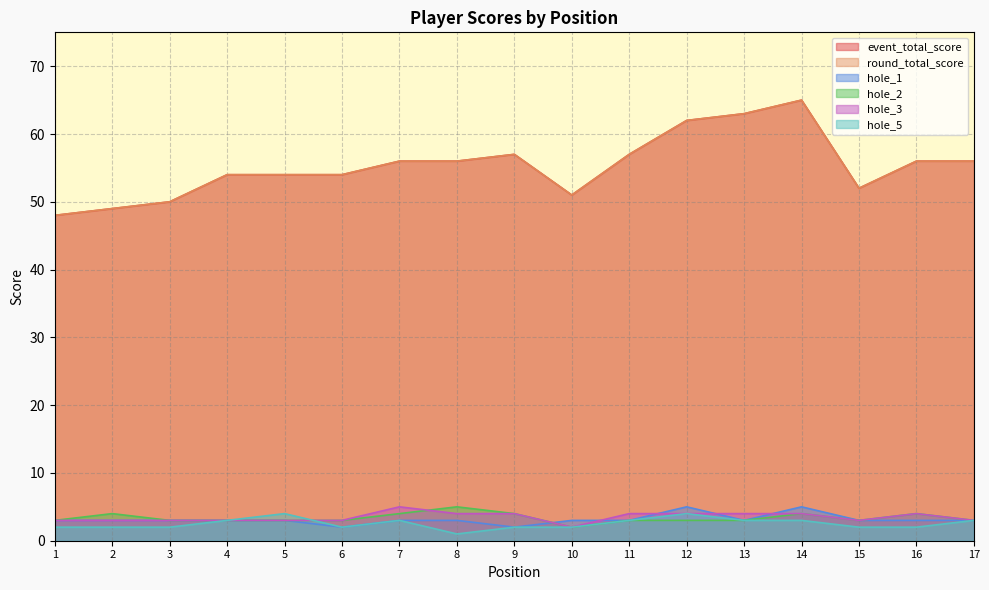

At 13, list the series in order from smallest to largest.

hole_1, hole_2, hole_5, hole_3, event_total_score, round_total_score